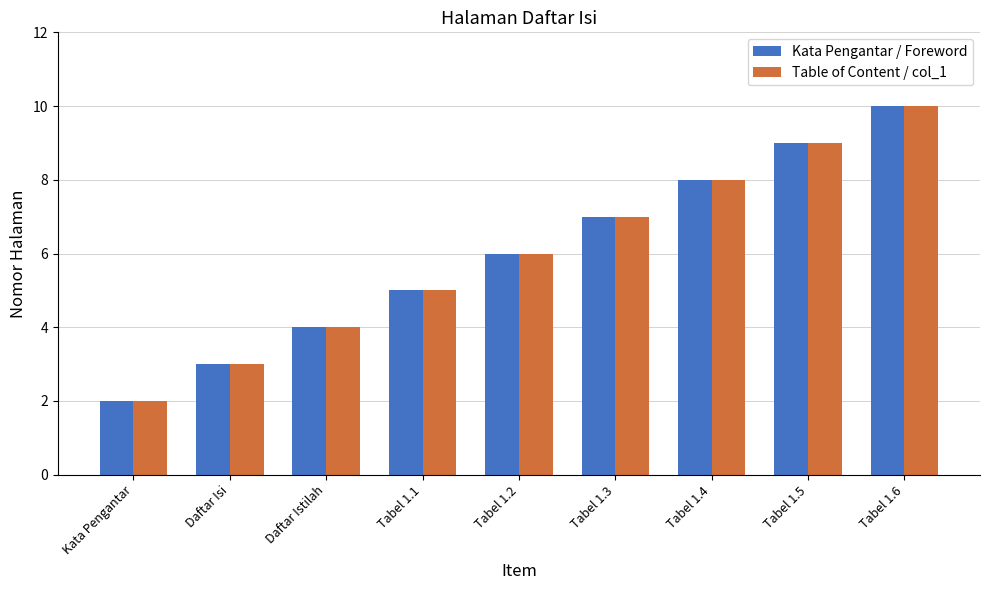

The Table of Content / col_1 series shows 8 at Tabel 1.4. True or false?

True